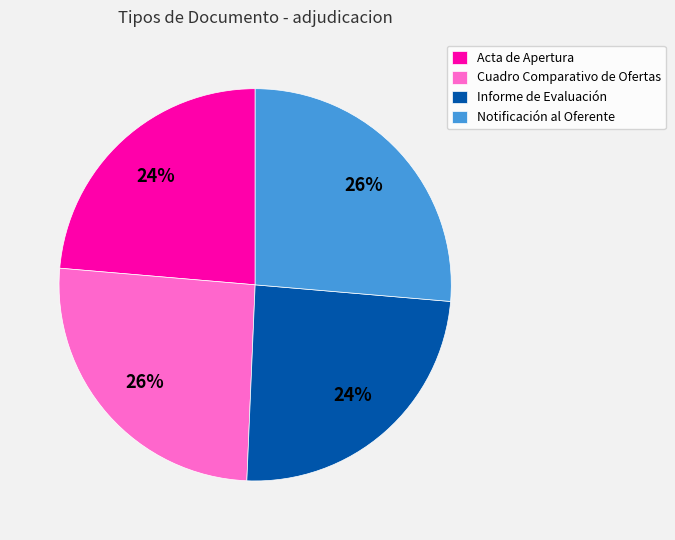

Is it true that Cuadro Comparativo de Ofertas is 26% of the pie?

True